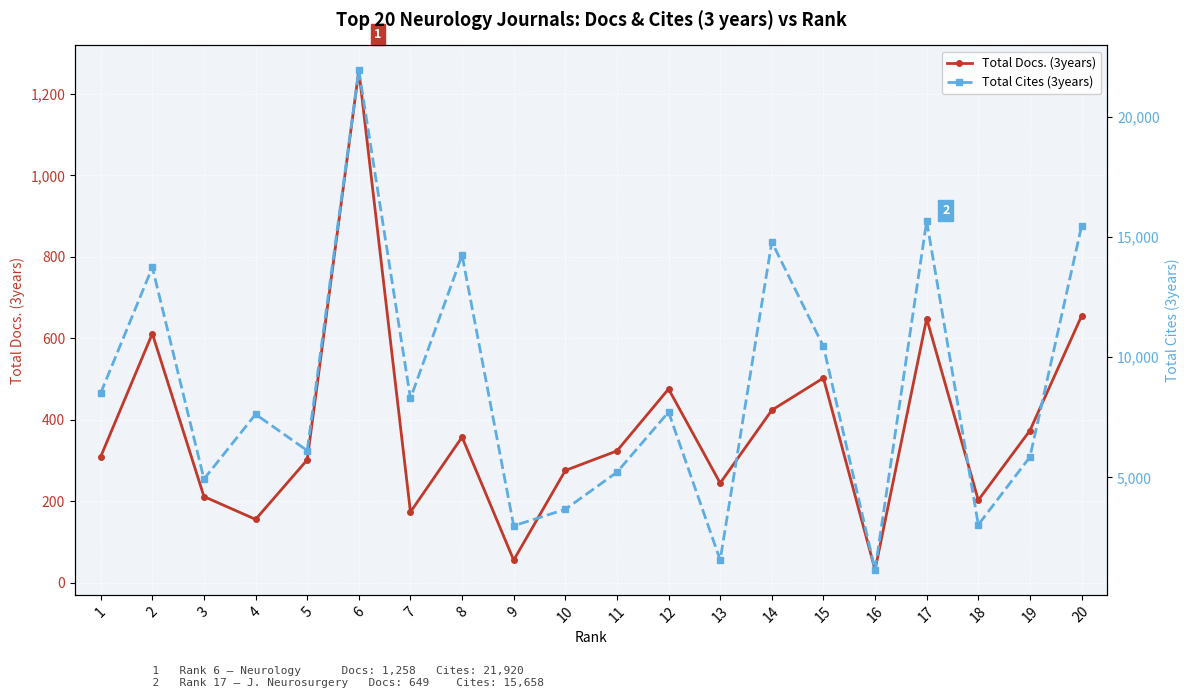

Reading left to right, what are all the values shown in this chart?

Total Docs. (3years): 310	612	212	156	302	1258	174	358	56	276	324	476	245	424	503	32	649	203	374	655
Total Cites (3years): 8506	13733	4933	7625	6117	21920	8283	14240	2989	3675	5216	7717	1569	14787	10445	1157	15658	3033	5848	15442